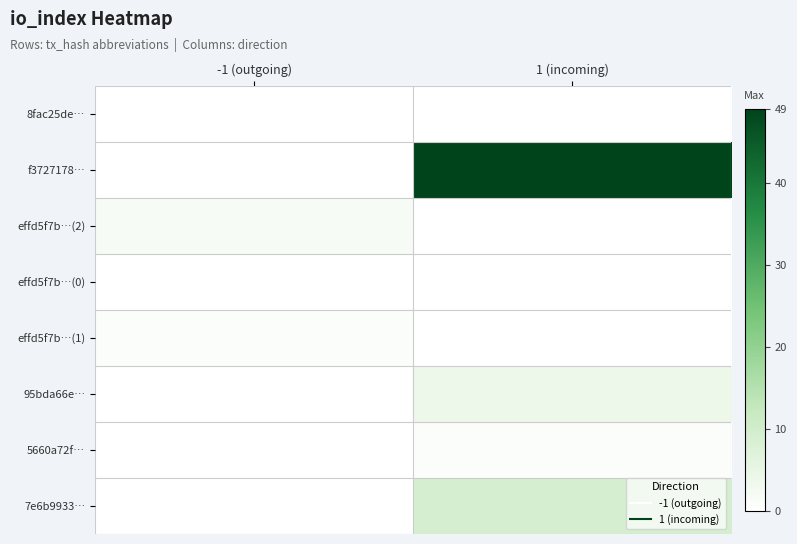

List the series in order of their peak value, lowest first.

8fac25de…, effd5f7b…(0), effd5f7b…(1), 5660a72f…, effd5f7b…(2), 95bda66e…, 7e6b9933…, f3727178…